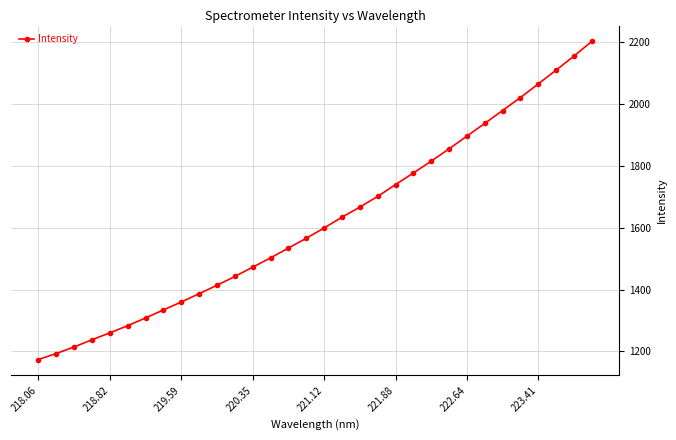

What is the value of the 27th point from the left?

1978.4